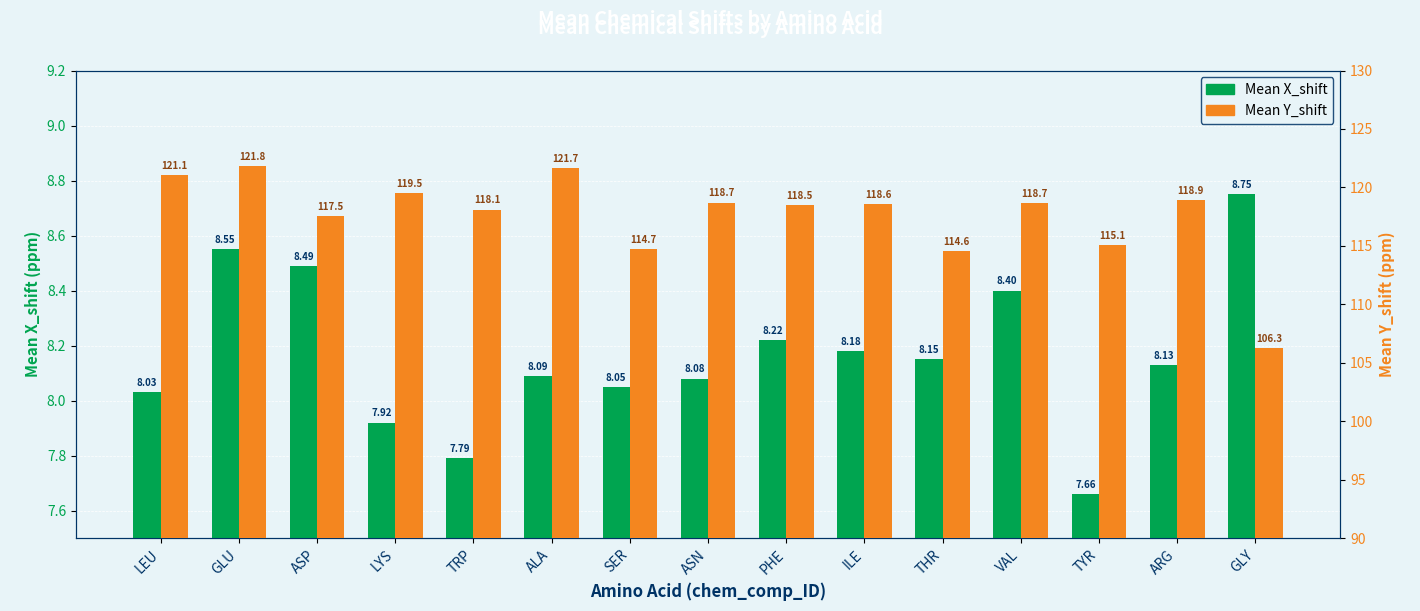

How many data points in Mean X_shift are above 8?

12